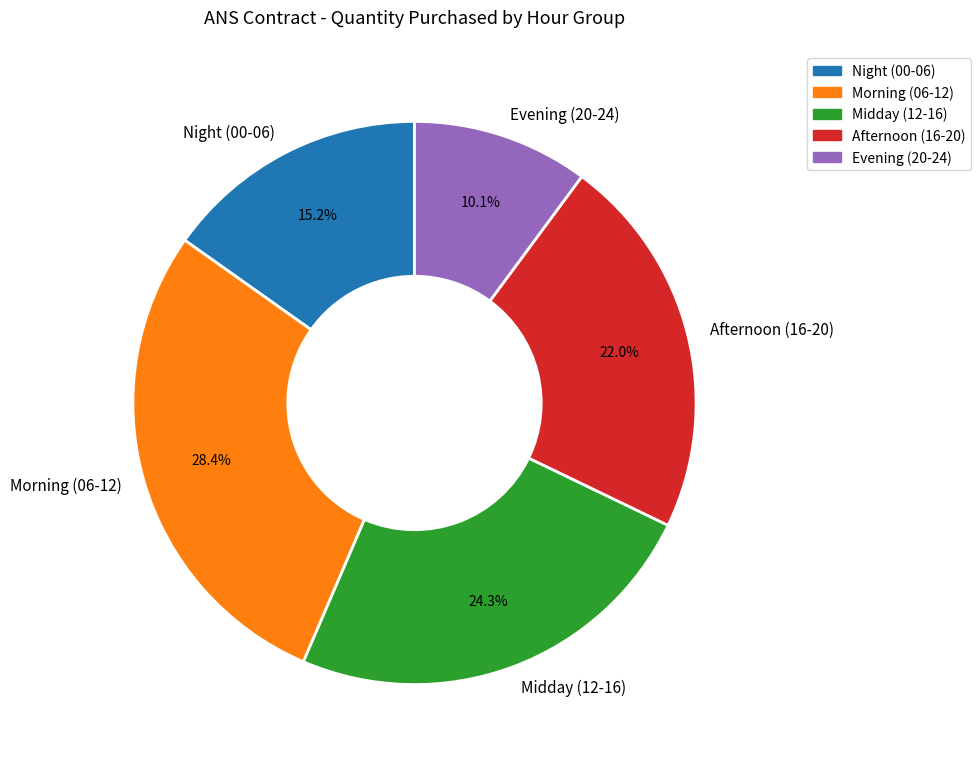

Count the number of slices in the pie.

5